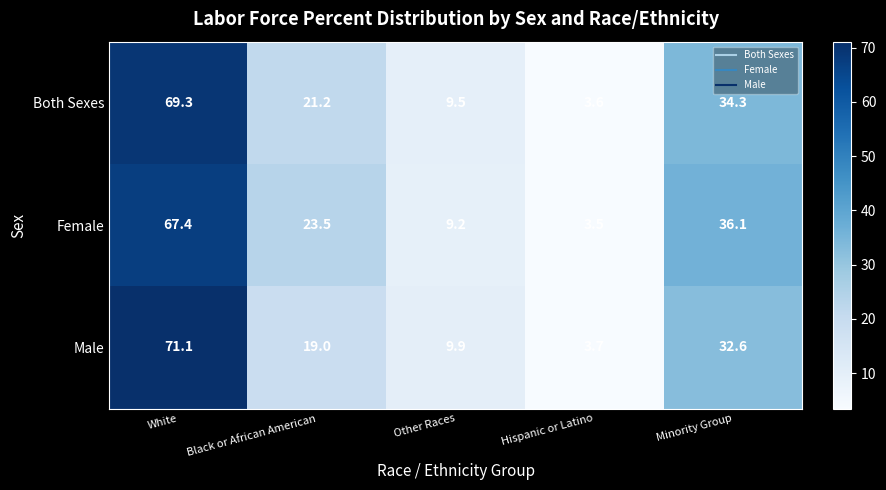

At which label is Female closest to 35?

Minority Group